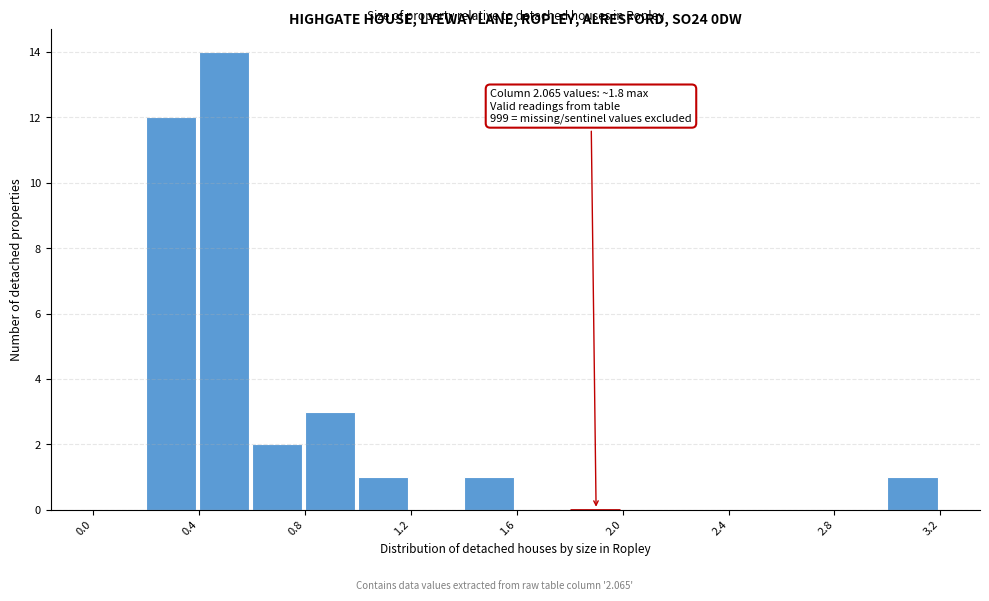

Which range on the x-axis has the tallest bar?

0.4 to 0.6